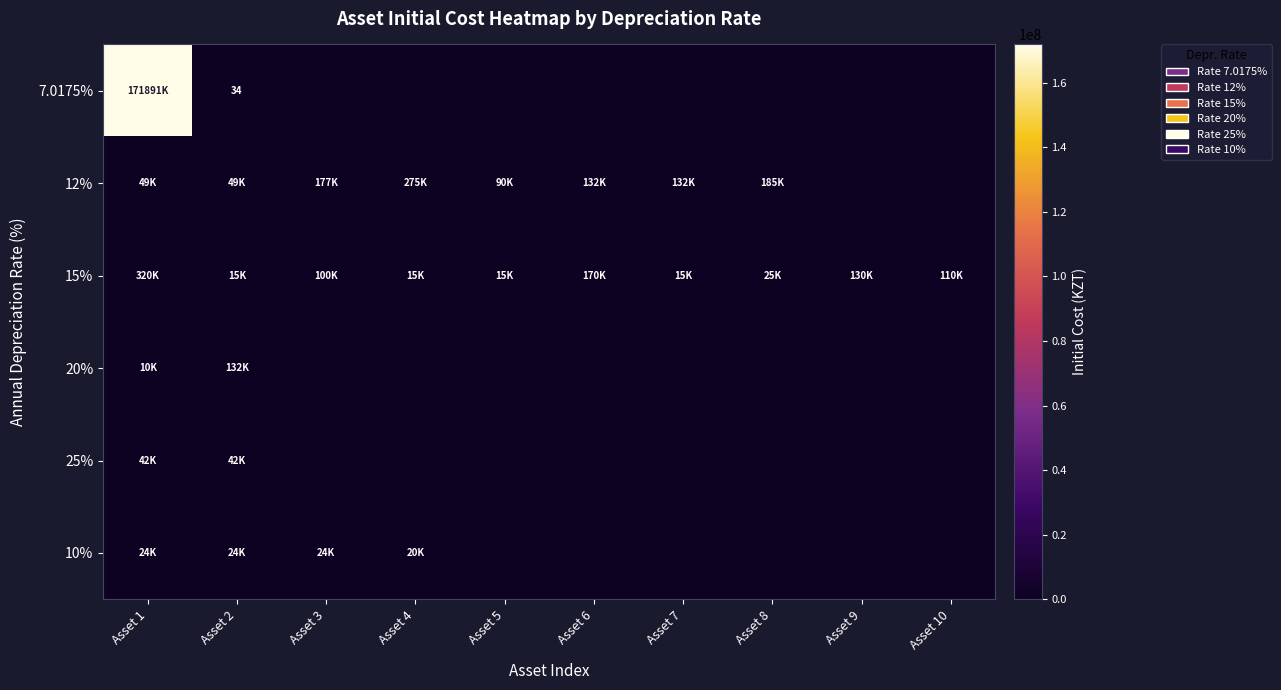

Which has a higher value, Asset 2 or Asset 6?

Asset 2